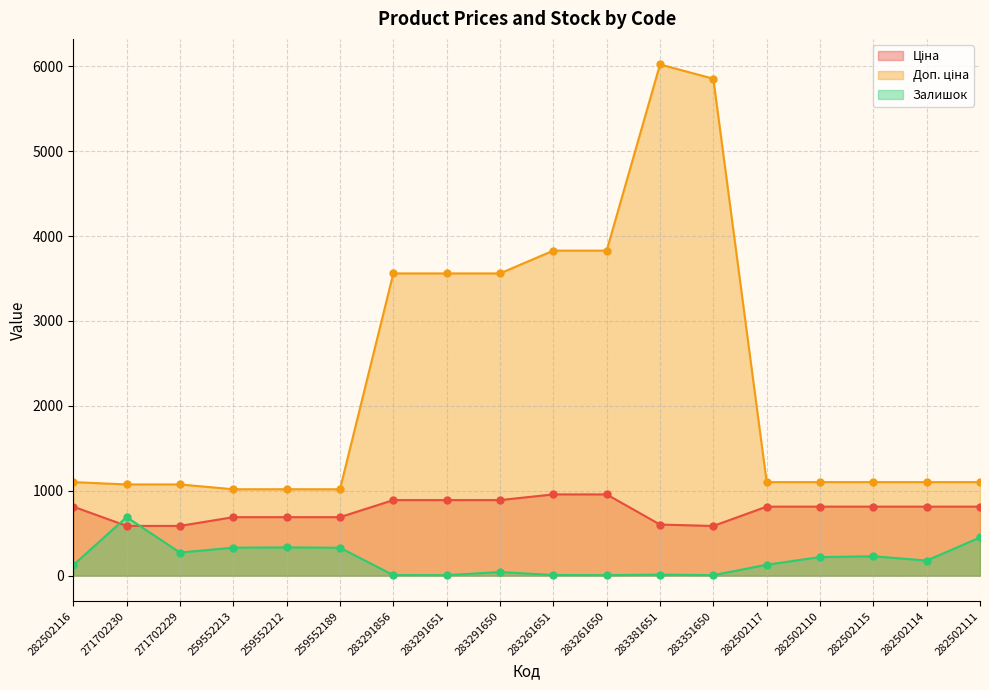

Does the chart display data point markers on the line(s)?

Yes